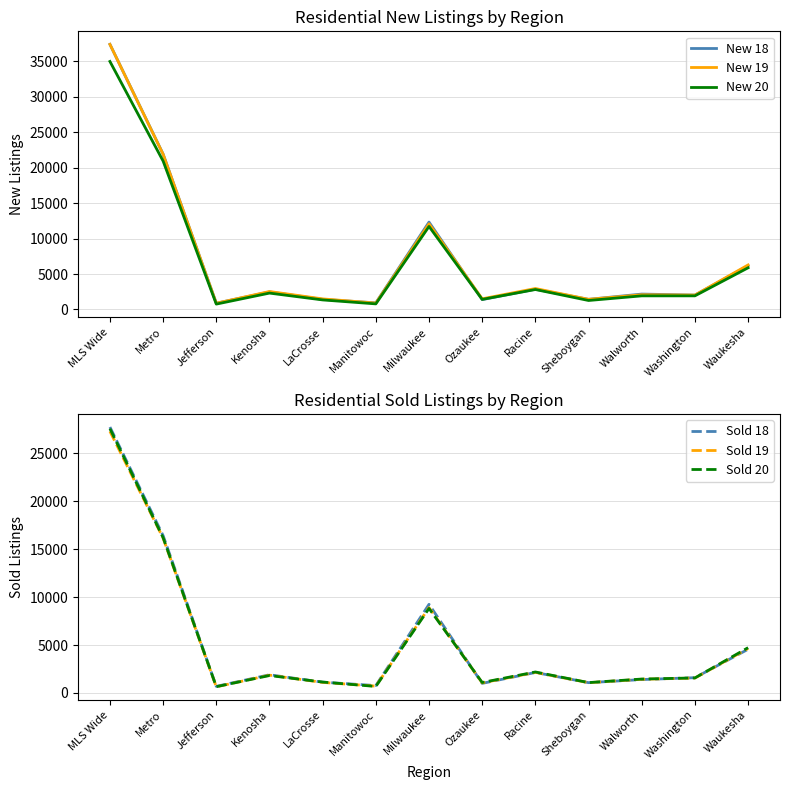

How many lines are shown in the chart?

6